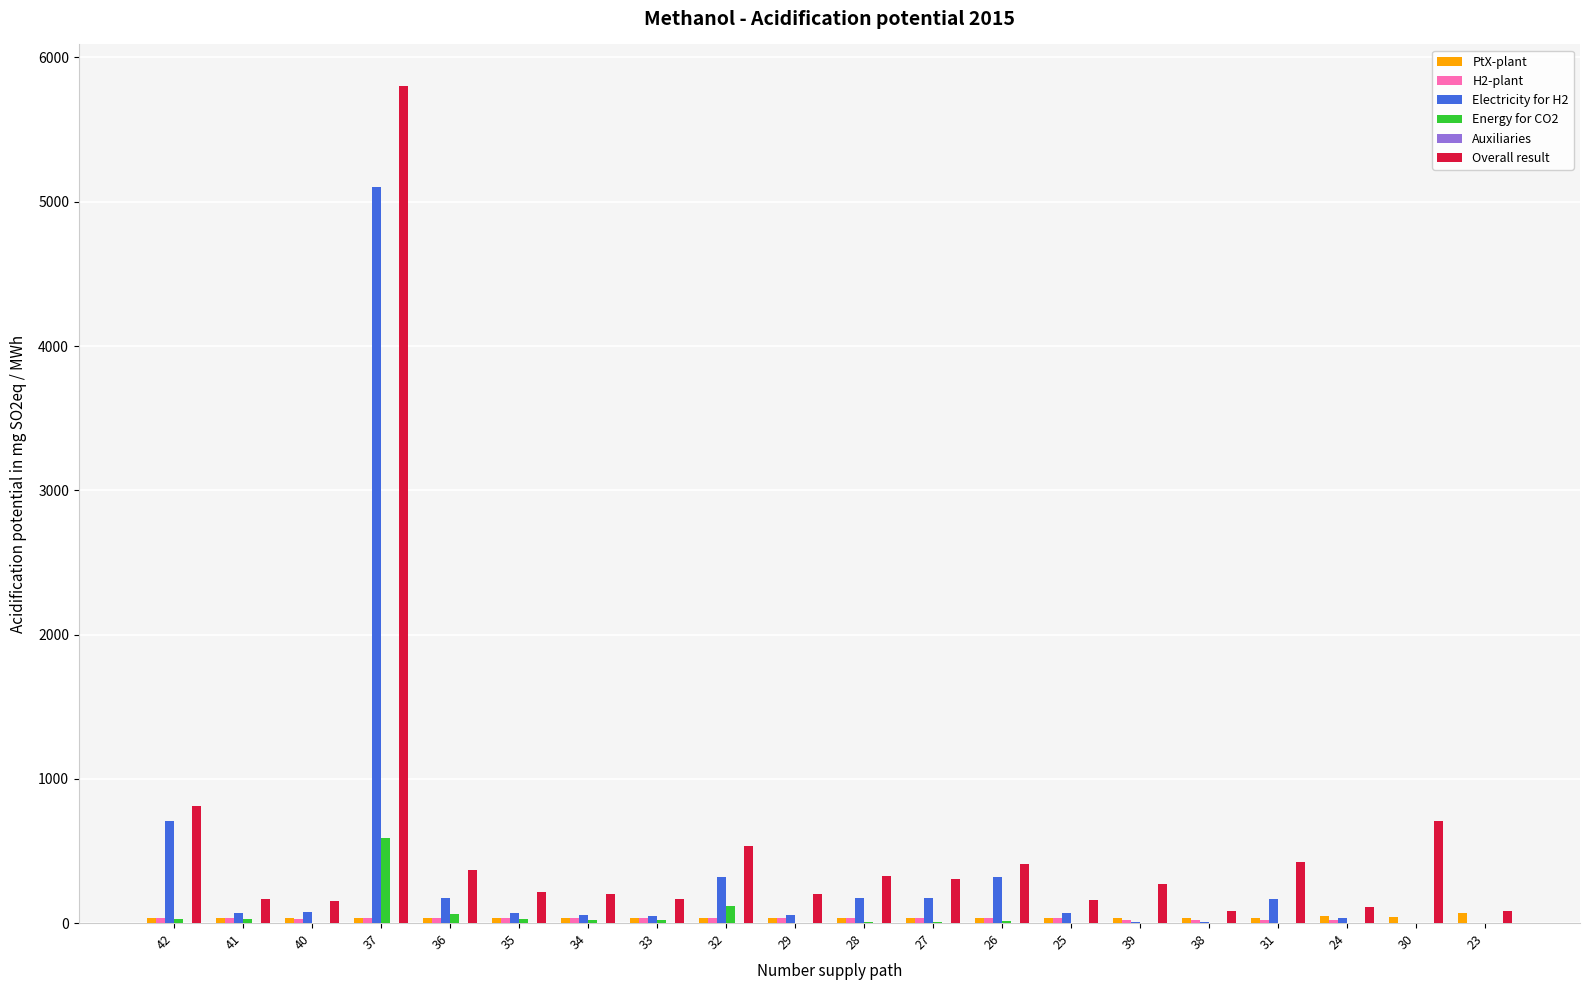

What is the difference between the Electricity for H2 values at 37 and 34?

5043.3